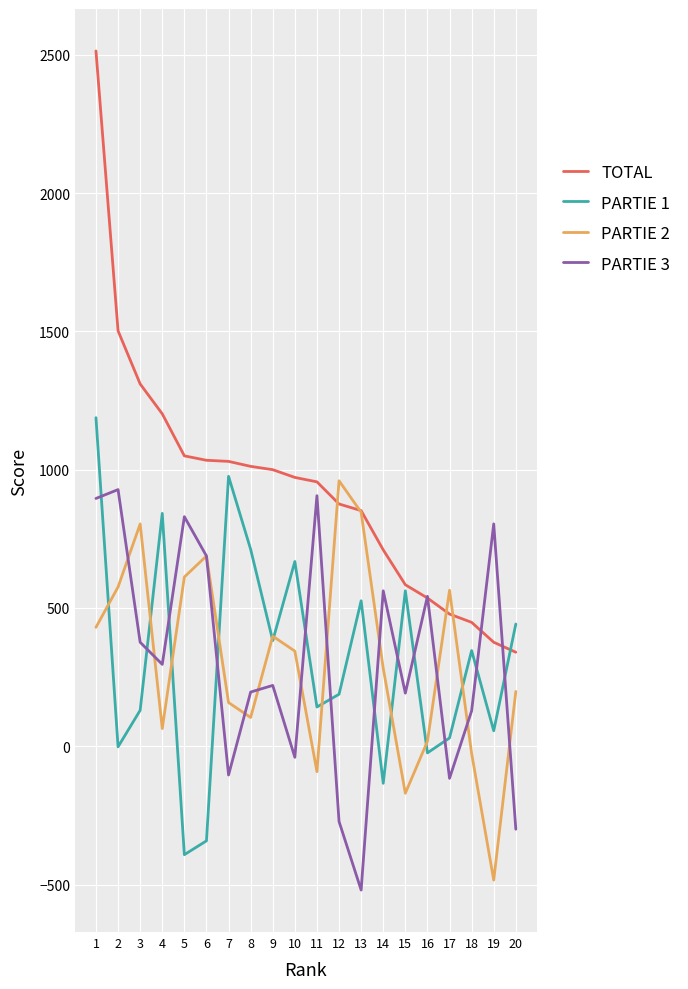

How many times do TOTAL and PARTIE 2 cross each other?

4